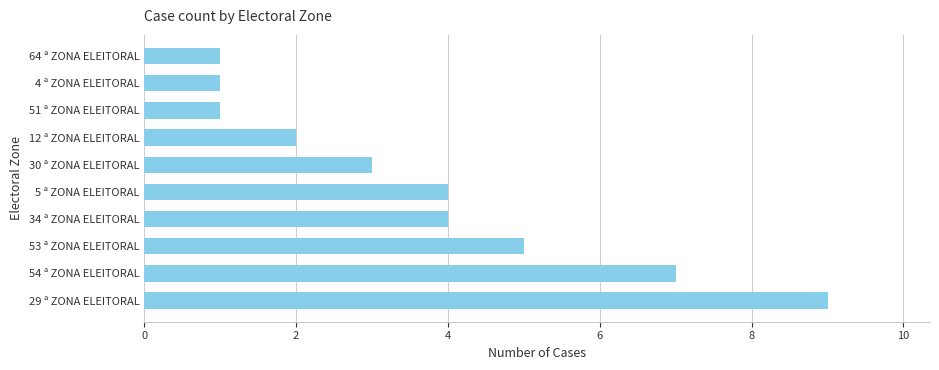

The value at 30 ª ZONA ELEITORAL is 3. True or false?

True